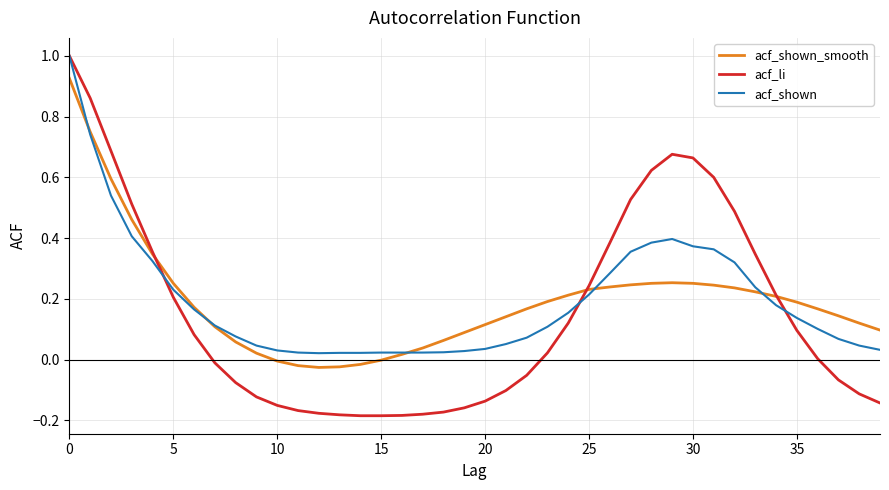

What is the highest value of the acf_li series?

1.0